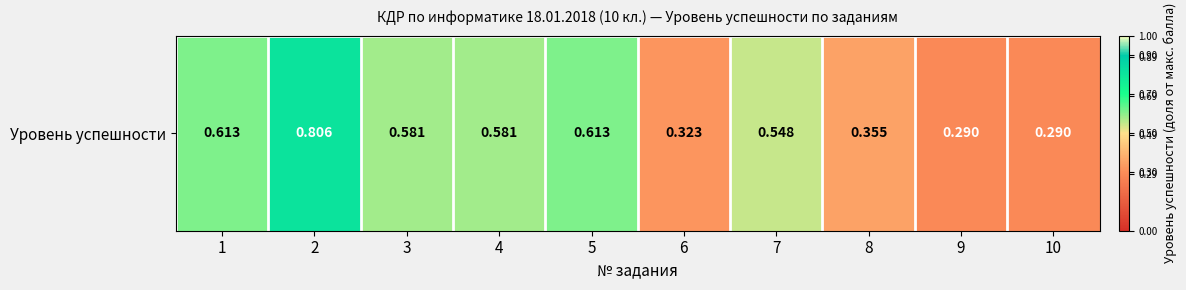

Which category has the lowest value across all series?

9